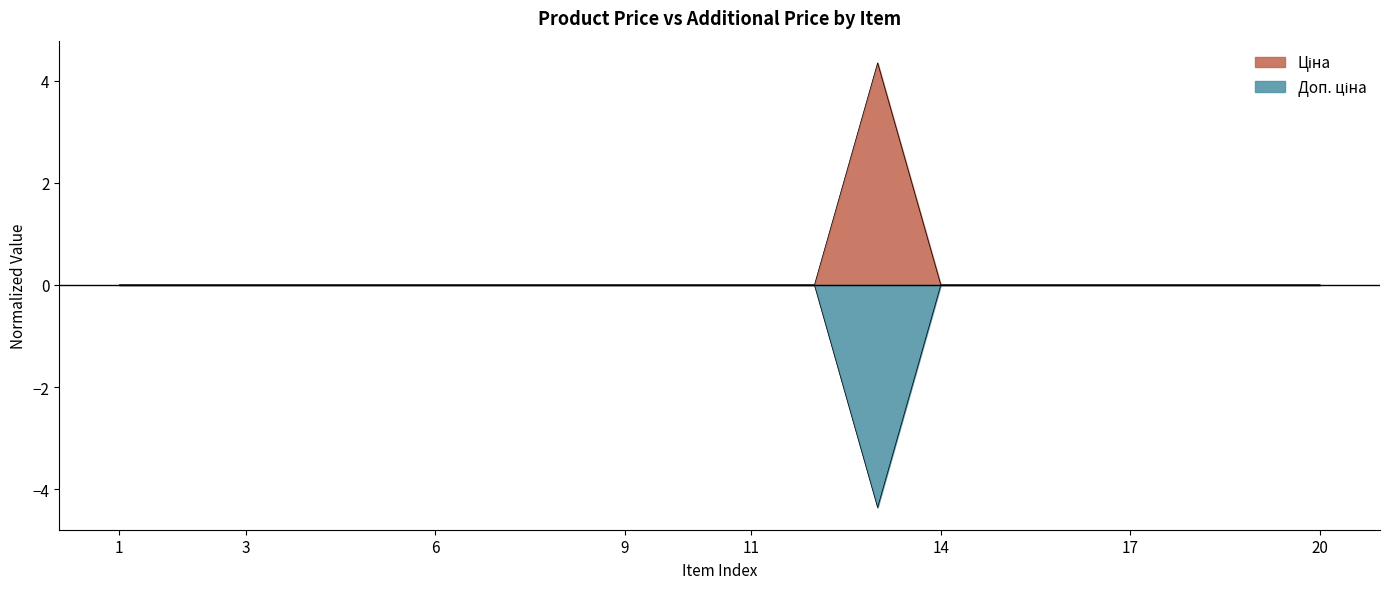

The Ціна series shows -2.0 at Laminate AGT Yoga. True or false?

False